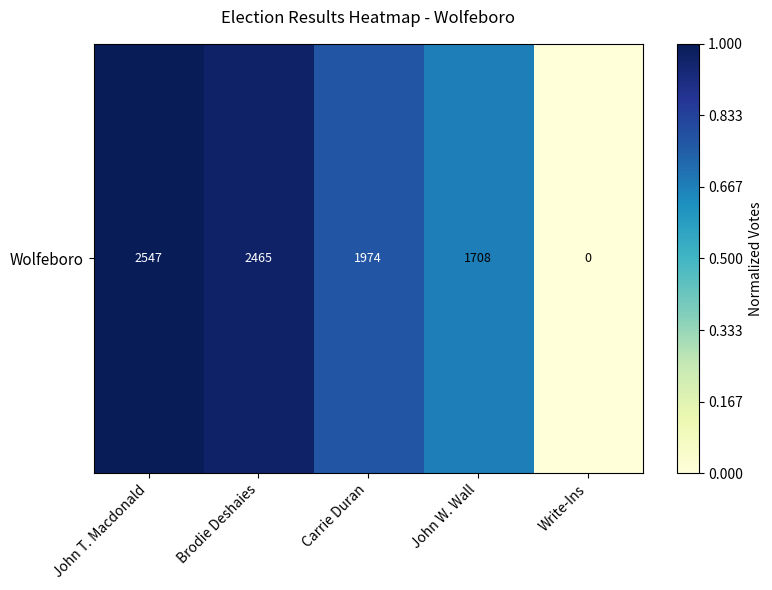

True or false: the data shows 1.6 at John T. Macdonald.

False